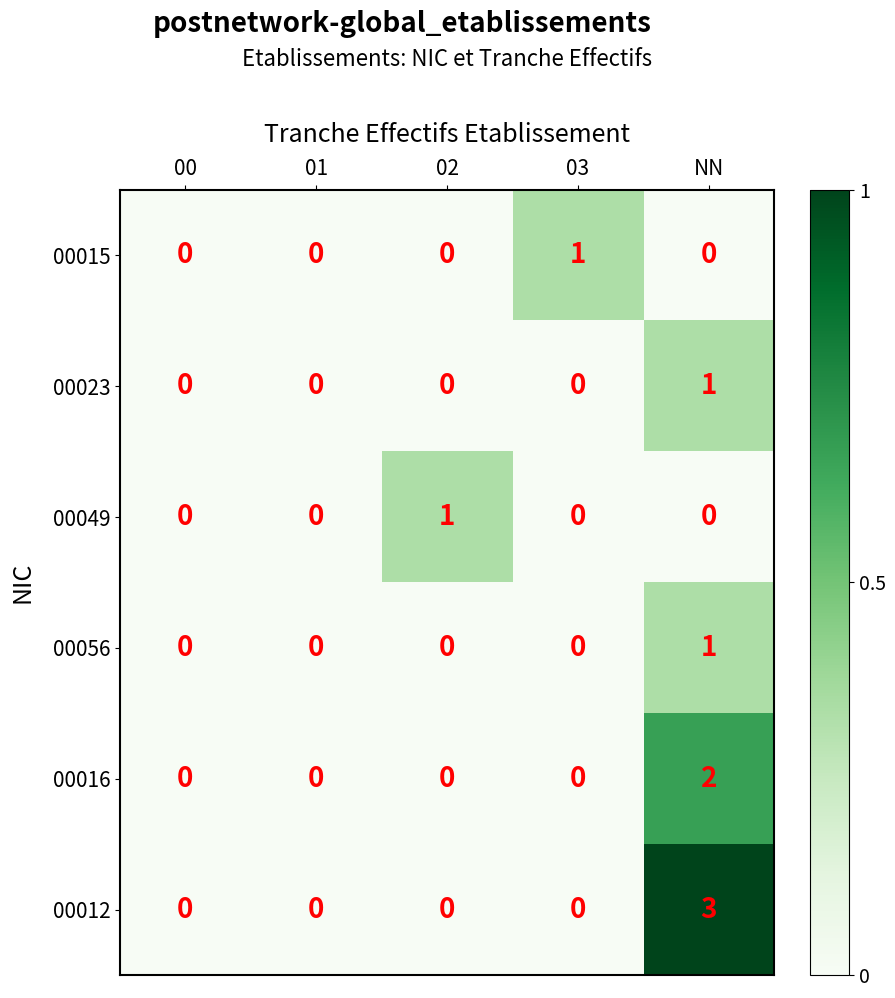

How many 00023 values are between 0 and 1?

5